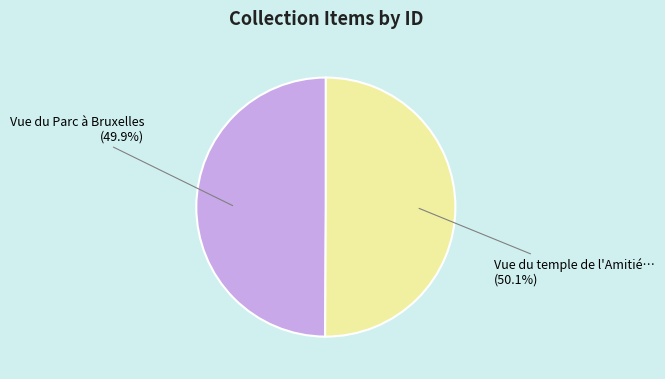

Is there a majority slice in this chart?

Yes